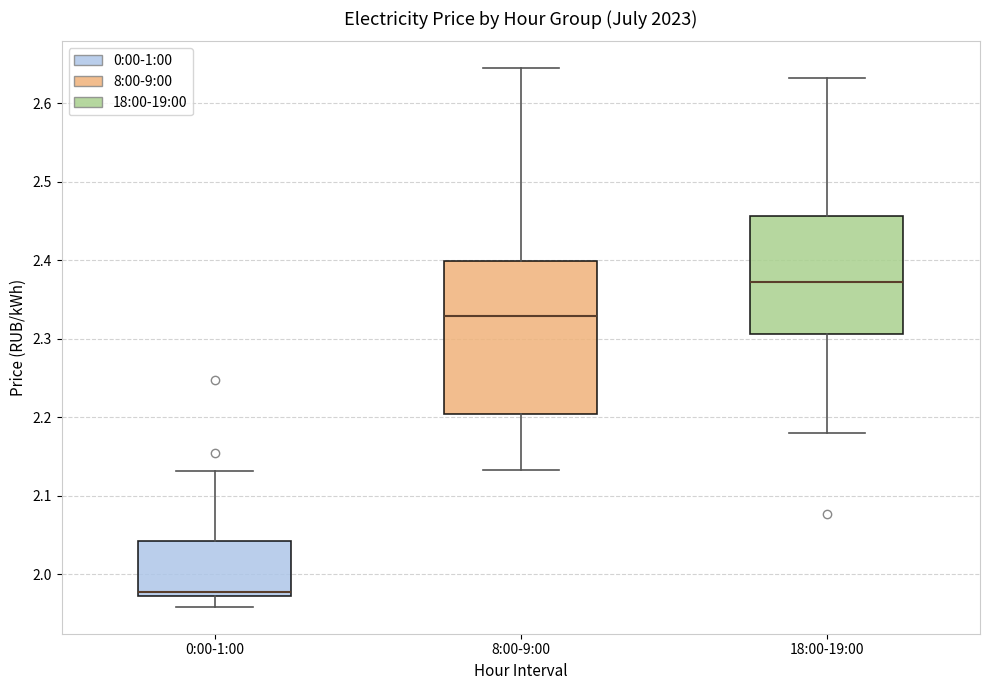

Where does the median line of the box for 18:00-19:00 sit on the y-axis? The values are not printed on the chart, so give them approximately, as read against the axis.

2.37